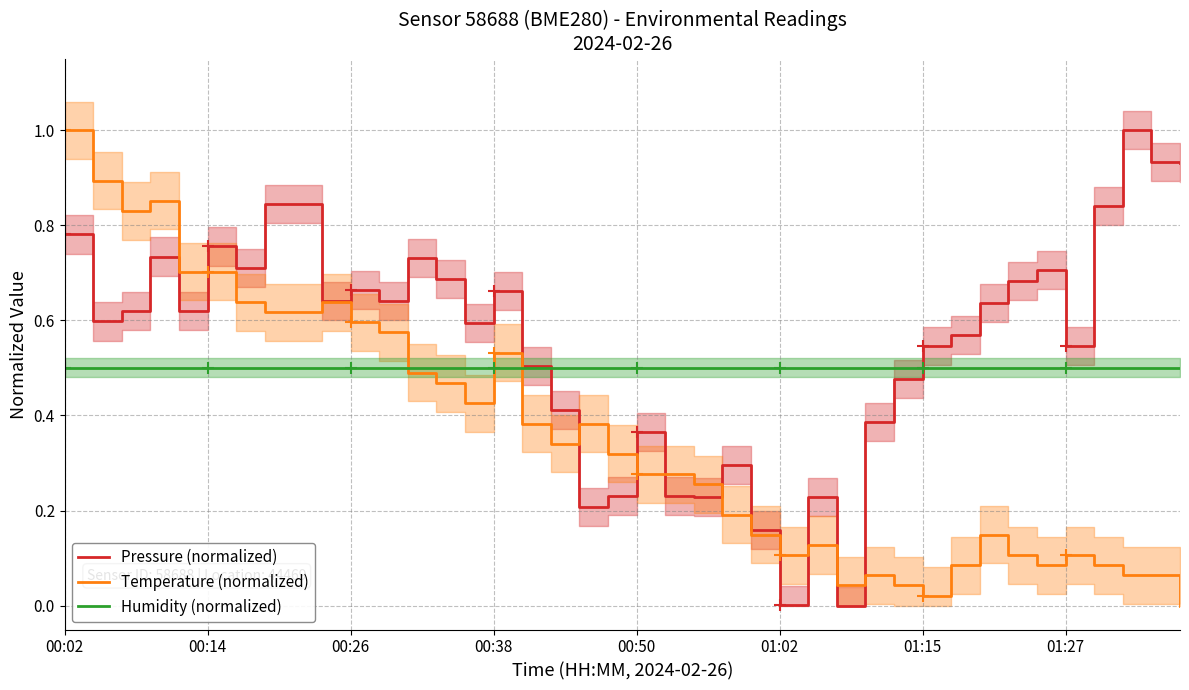

True or false: Temperature (normalized) has a value of 0.1 at 01:02.

True